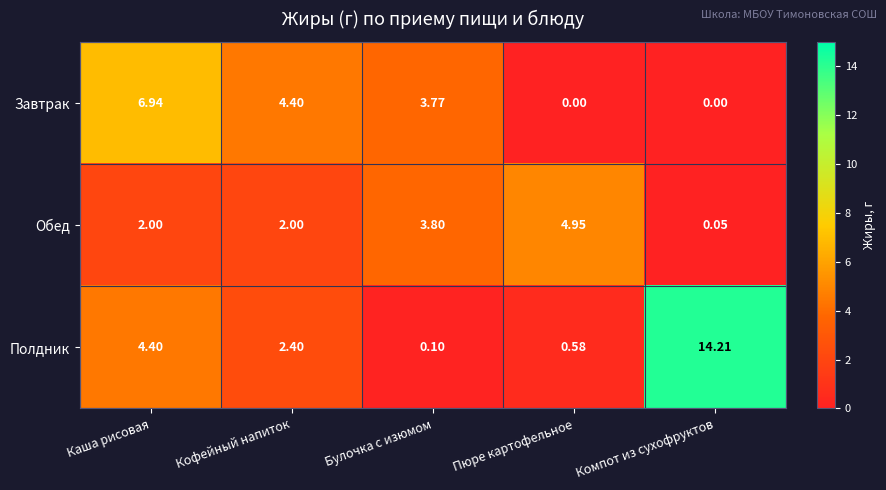

Which series has the widest spread of values?

Полдник